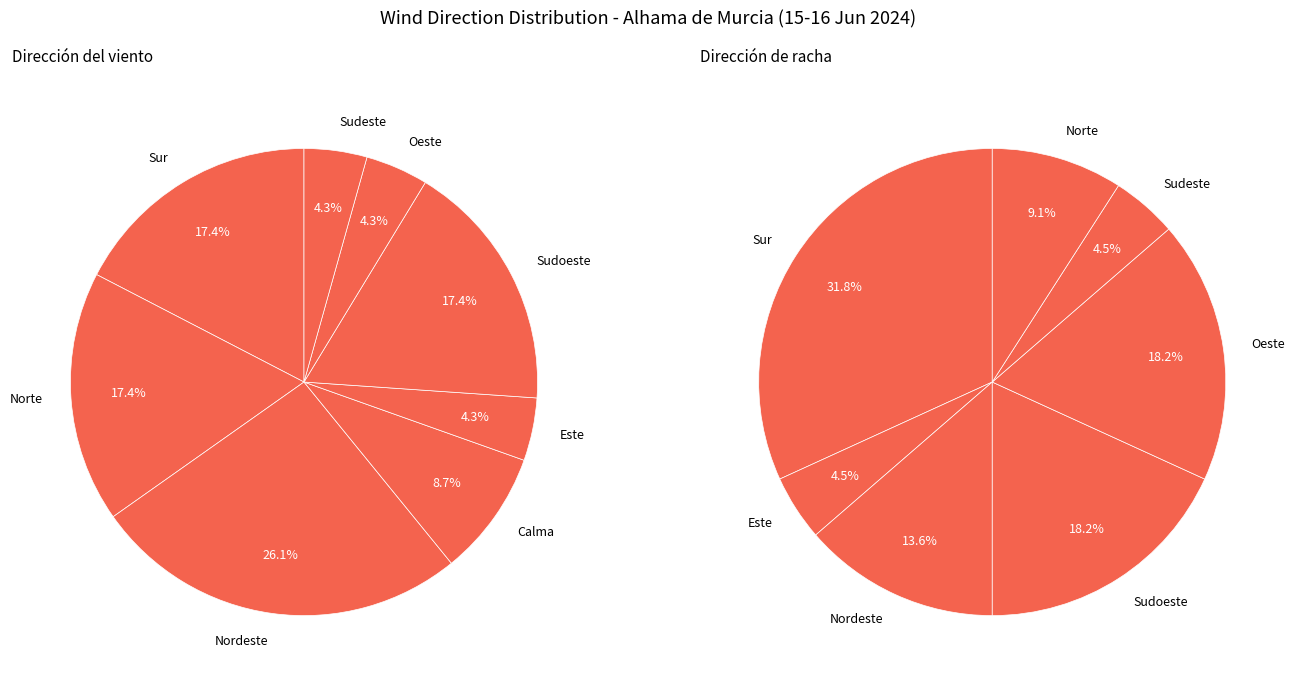

To the nearest percent, what is the difference between the largest and smallest slice percentages?

22%